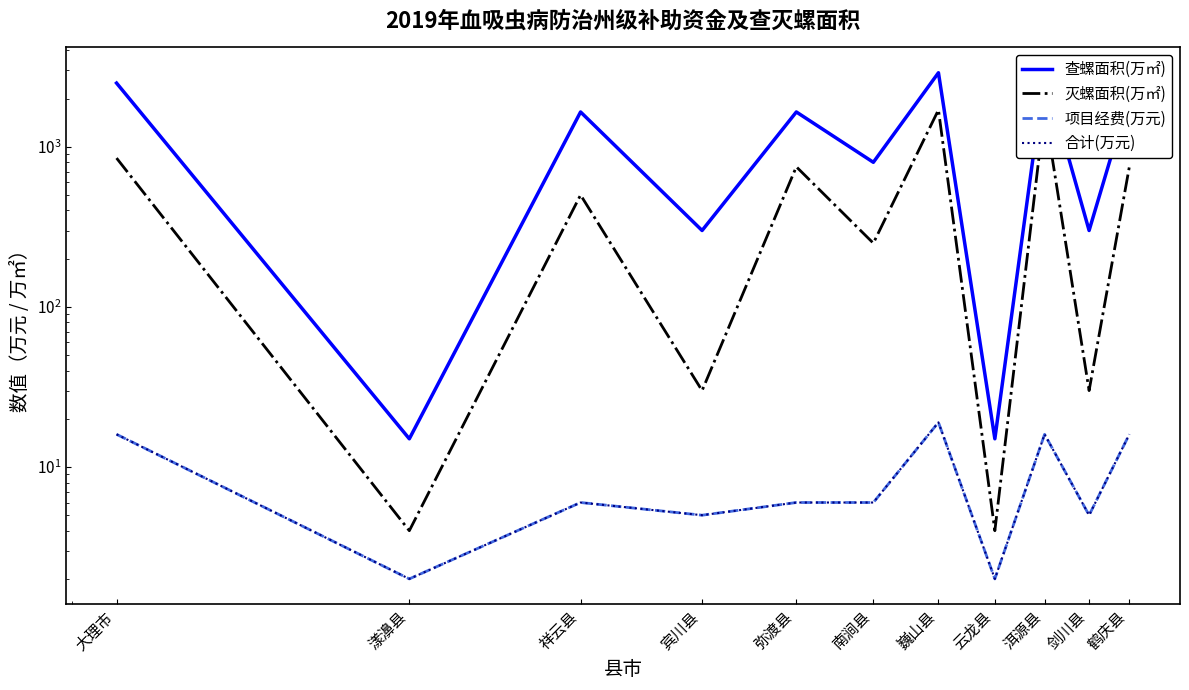

What is the minimum value shown in the chart?

2